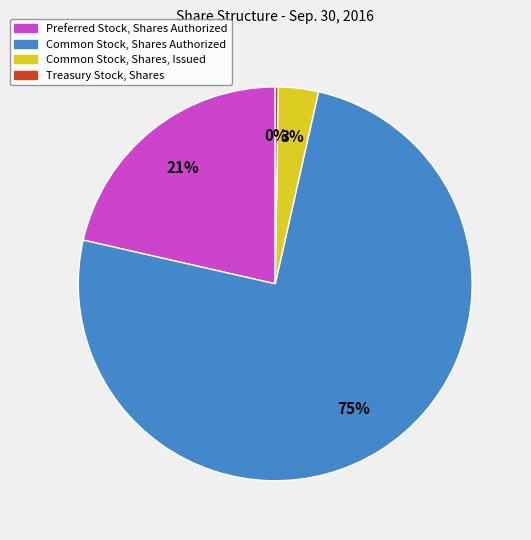

Combined, do Common Stock, Shares, Issued and Common Stock, Shares Authorized account for over 50%?

Yes